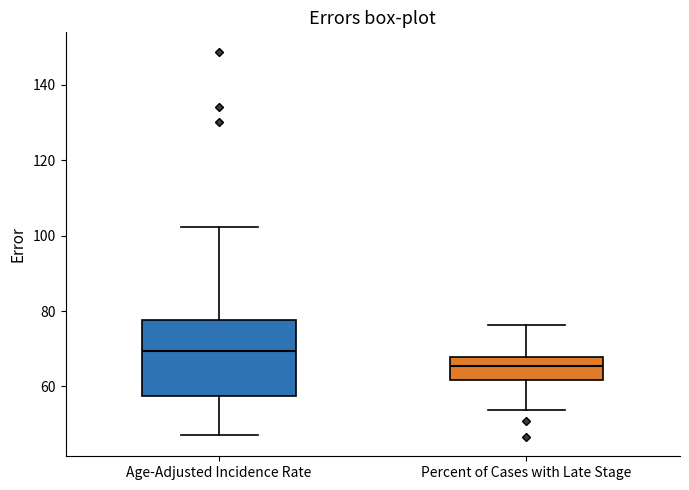

Reading left to right, read every box against the y-axis: the position of its median line, the range the box covers, and the ends of its whiskers. The values are not printed on the chart, so give them approximately, as read against the axis.

Age-Adjusted Incidence Rate: median 70, box 58 to 78, whiskers 48 to 102
Percent of Cases with Late Stage: median 66, box 62 to 68, whiskers 54 to 76